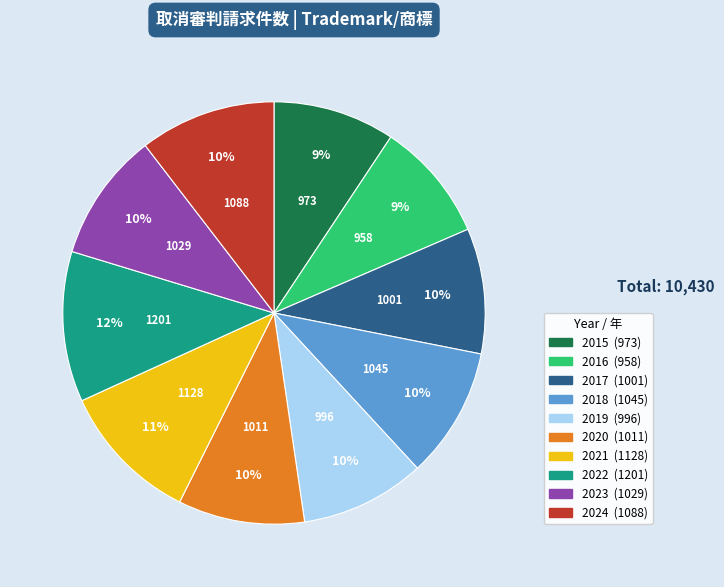

To the nearest percent, what portion does 2023 represent?

10%